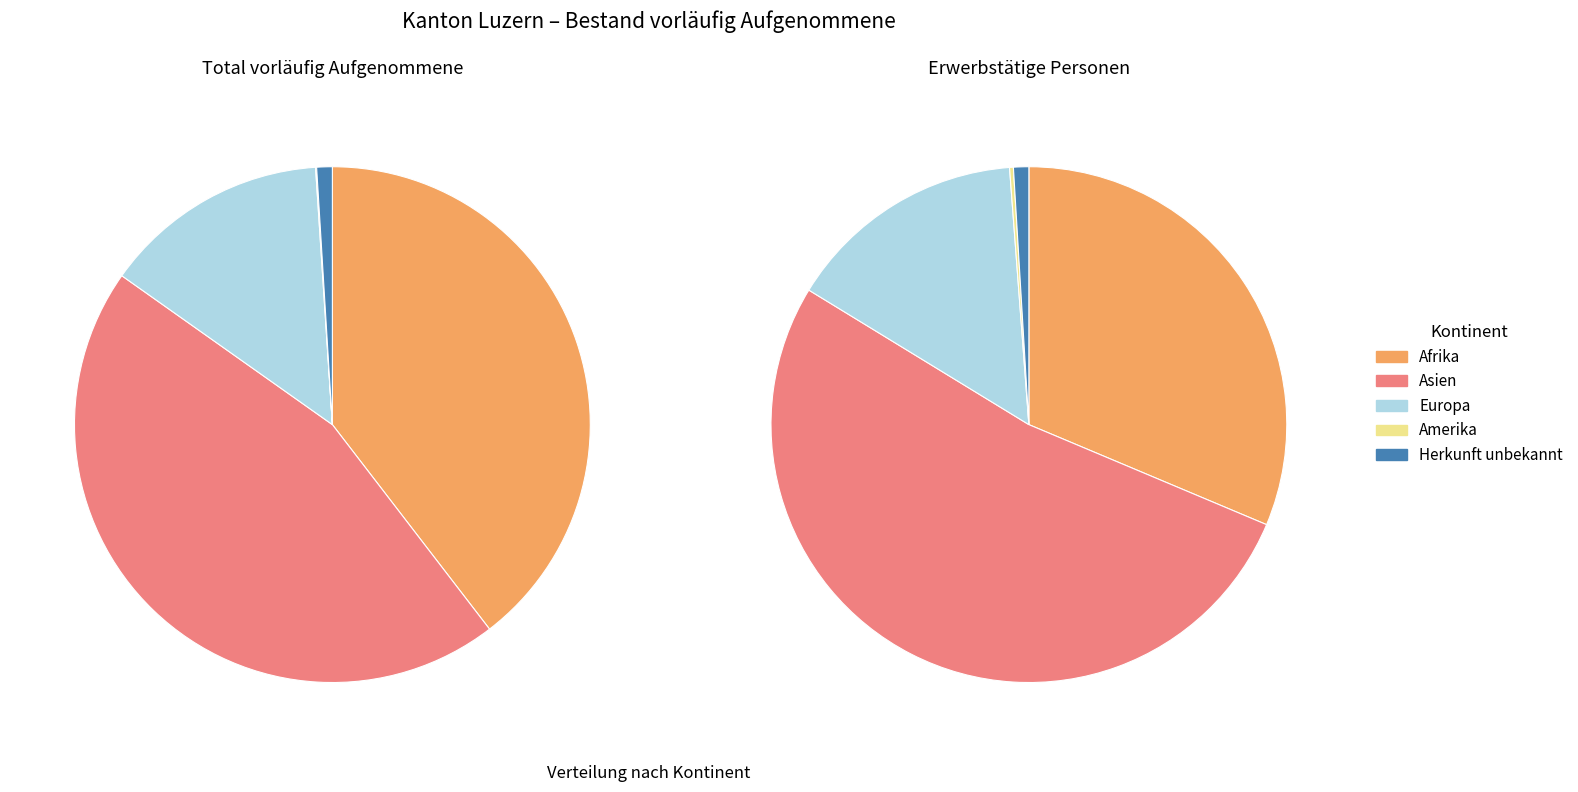

The Afrika slice represents 40% of the pie. True or false?

True